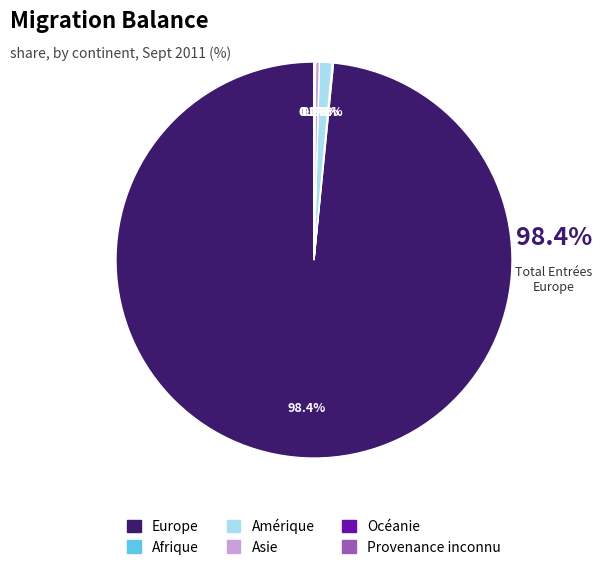

What portion of the pie excludes Amérique?

99.0%